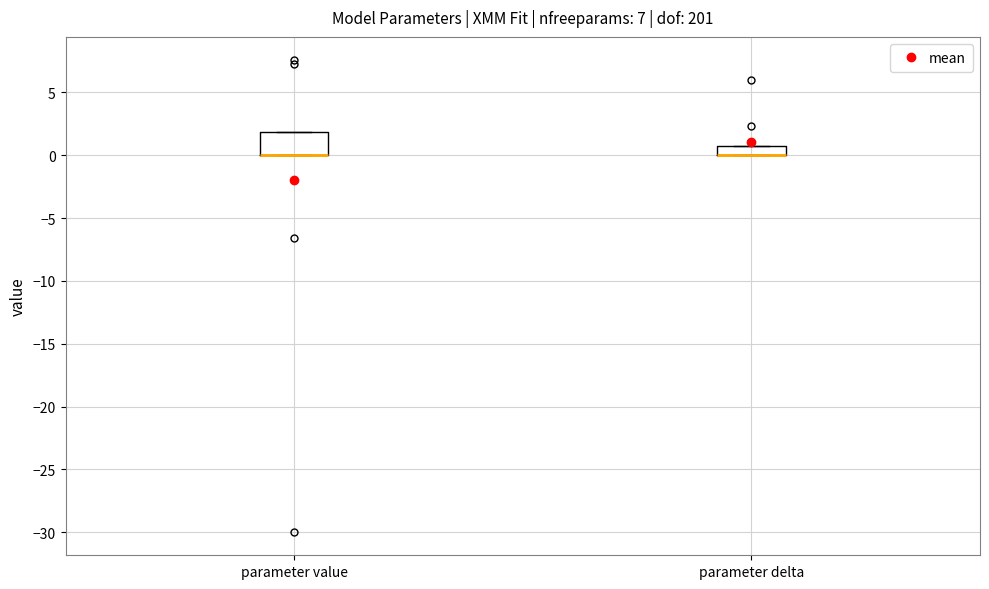

Reading left to right, transcribe this box plot: for each box, give where its median line is, the range the box spans, and where its two whiskers end, as read against the y-axis. The values are not printed on the chart, so give them approximately, as read against the axis.

parameter value: median 0 (drawn on the box's lower edge), box 0 to 2, whiskers 0 to 2
parameter delta: median 0 (drawn on the box's lower edge), box 0 to 1, whiskers 0 to 1